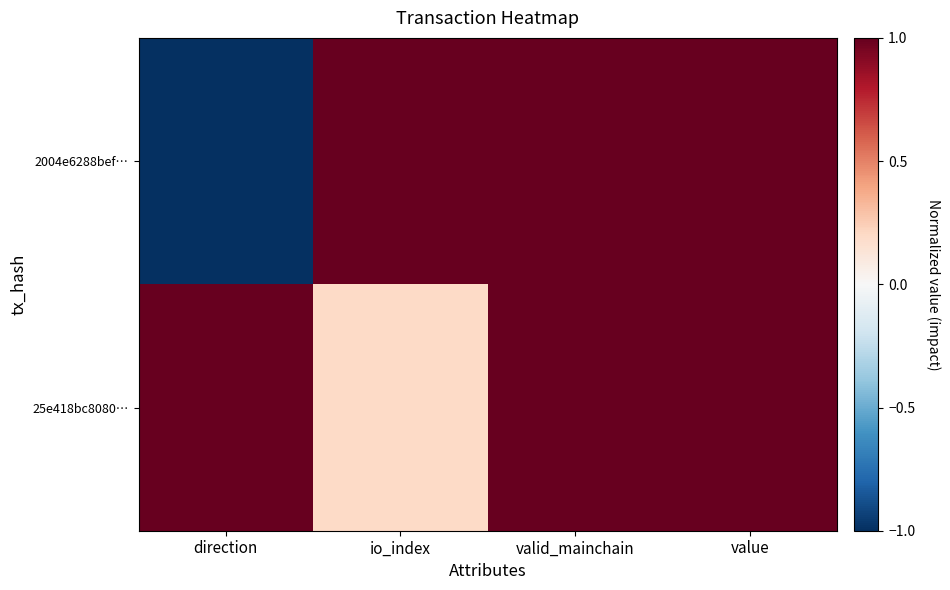

What is the greatest value displayed?

1.0